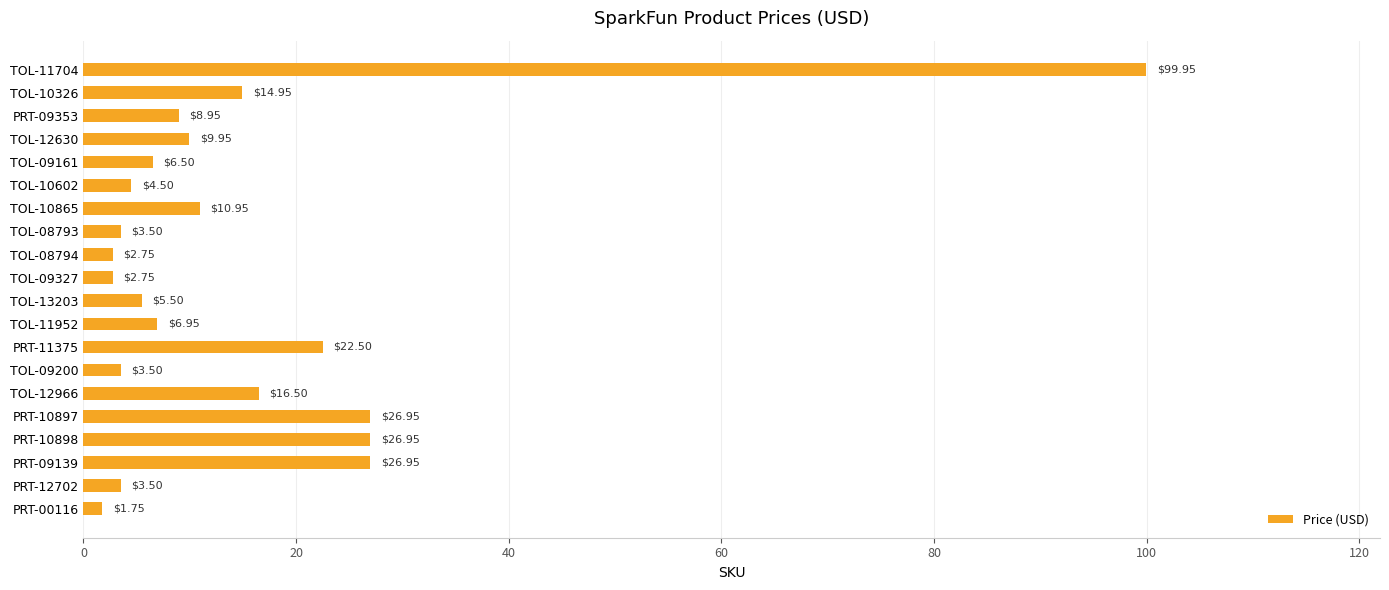

Between TOL-11952 and TOL-09200, which is larger?

TOL-11952